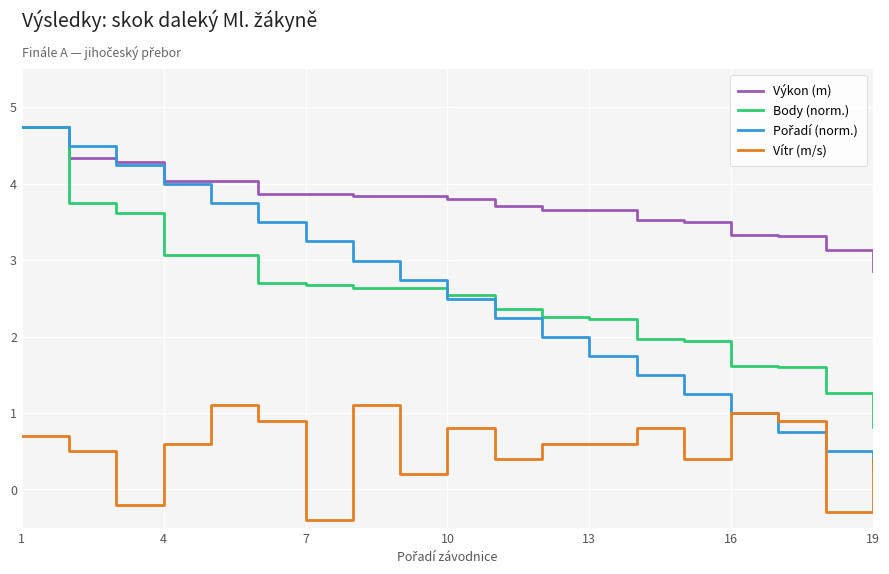

True or false: Vítr (m/s) and Výkon (m) cross at least once.

False